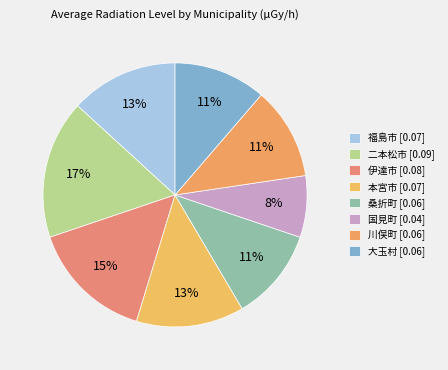

Does any single category account for the majority?

No